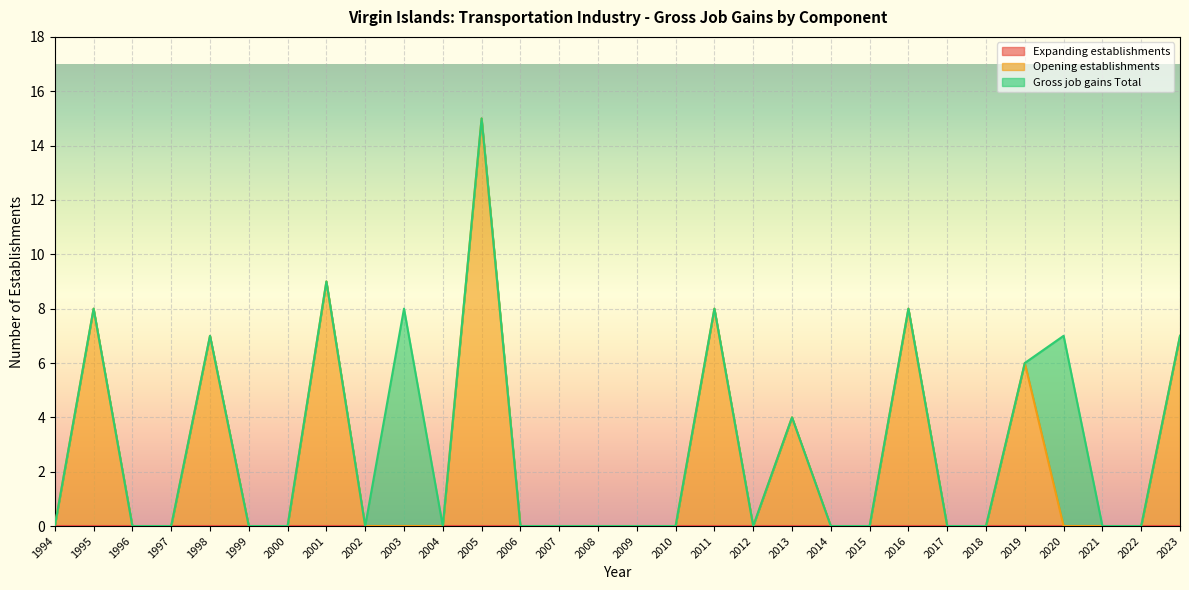

Where is Opening establishments nearest to the value 7?

1998